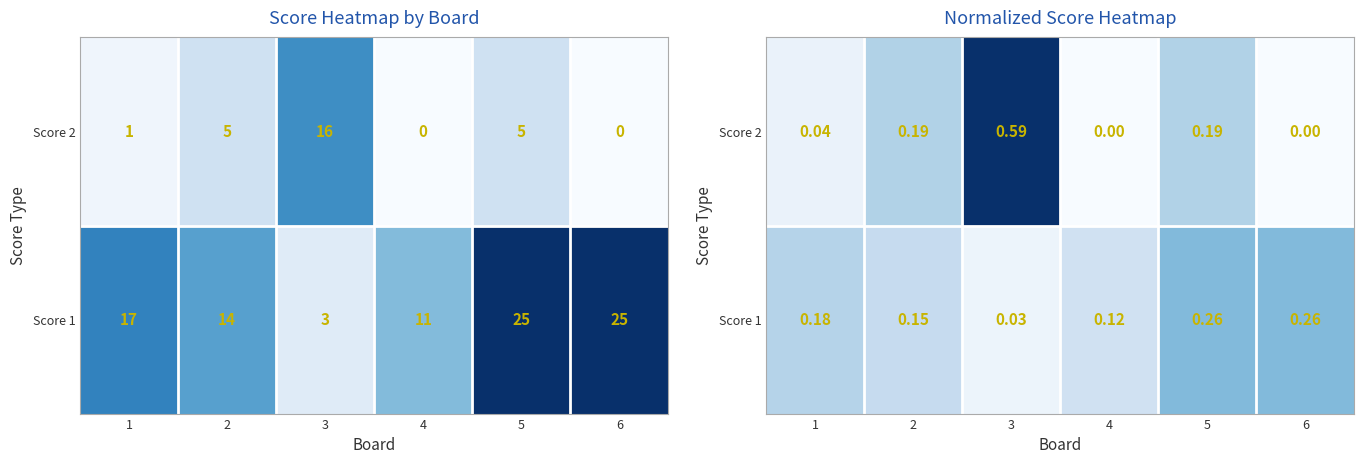

The value of Score 2 at 1 is 0.0. True or false?

True